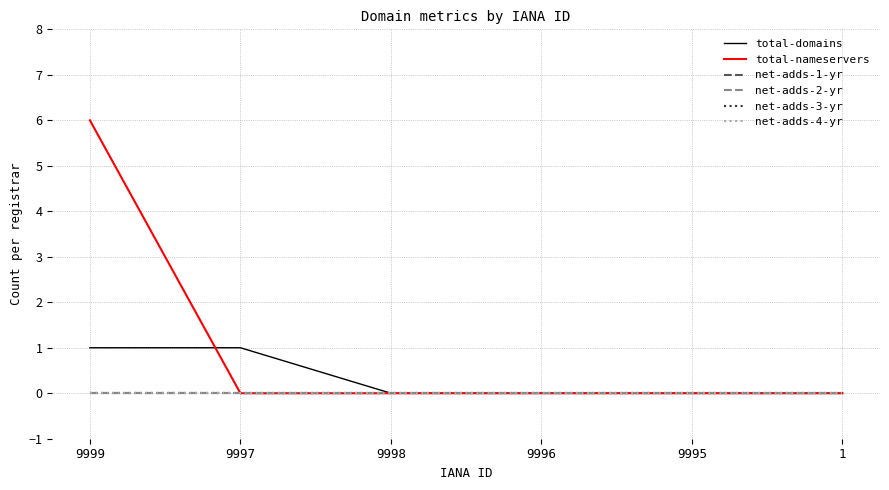

Between 9996 and 9995, which series saw the biggest shift?

total-domains